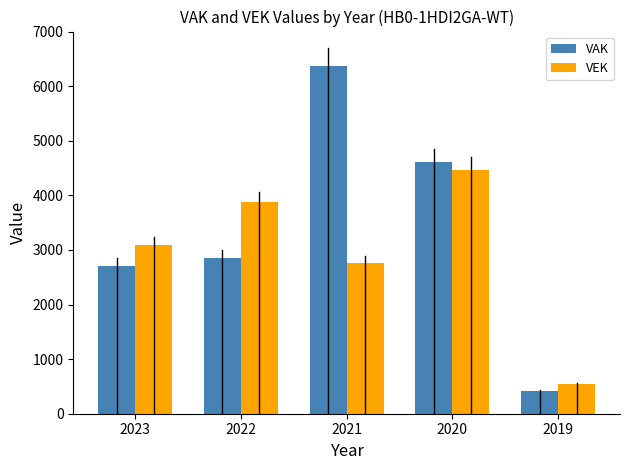

Rank the series at 2023 from lowest to highest value.

VAK, VEK